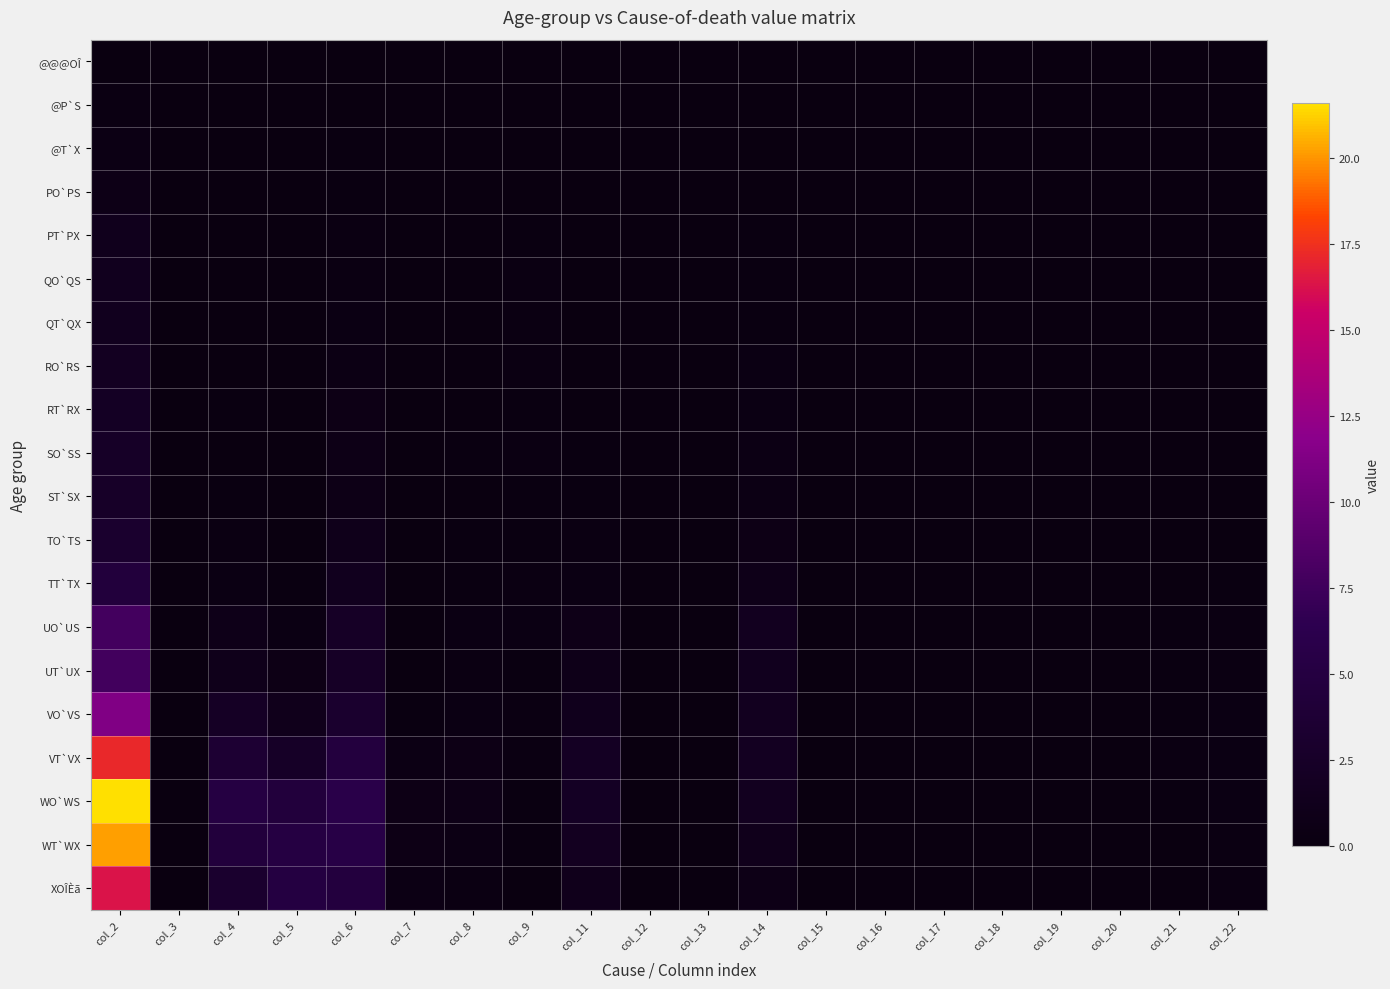

At how many categories does at least one series exceed 4?

4